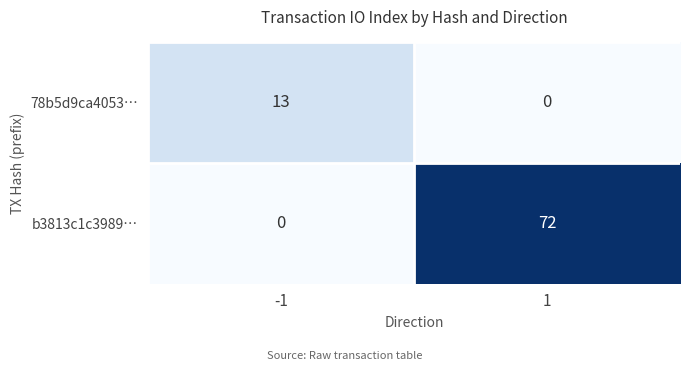

Reading left to right, list all the values displayed in this chart.

78b5d9ca4053…: -1=13	1=0
b3813c1c3989…: -1=0	1=72